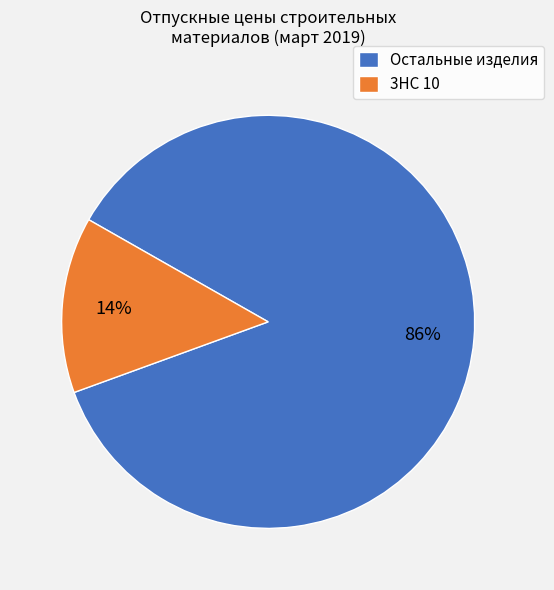

True or false: 3НC 10 accounts for 1% of the total.

False